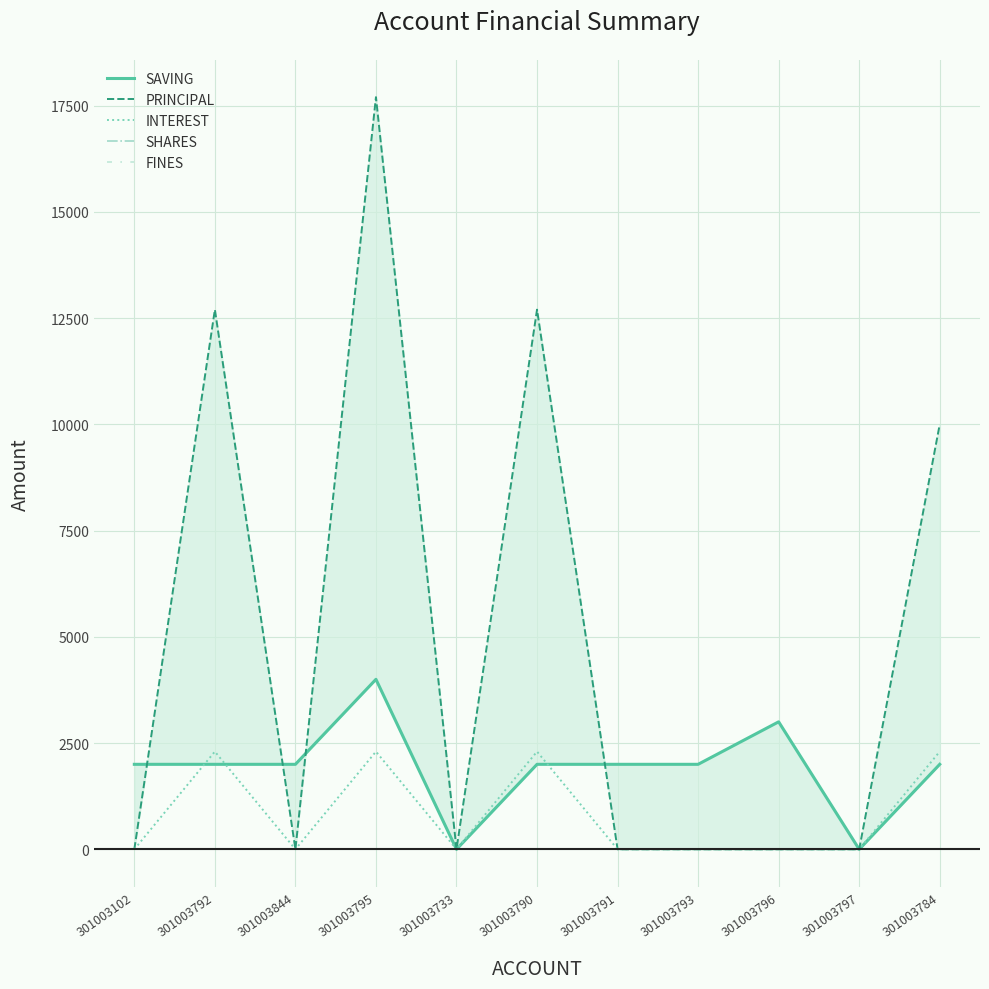

At which category is the sum across all series the highest?

301003795